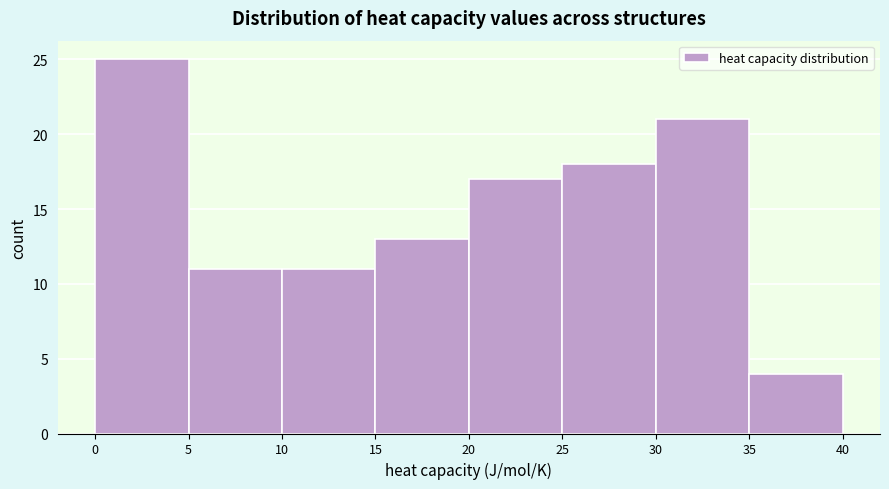

Over which range of the x-axis is the bar tallest?

0 to 5